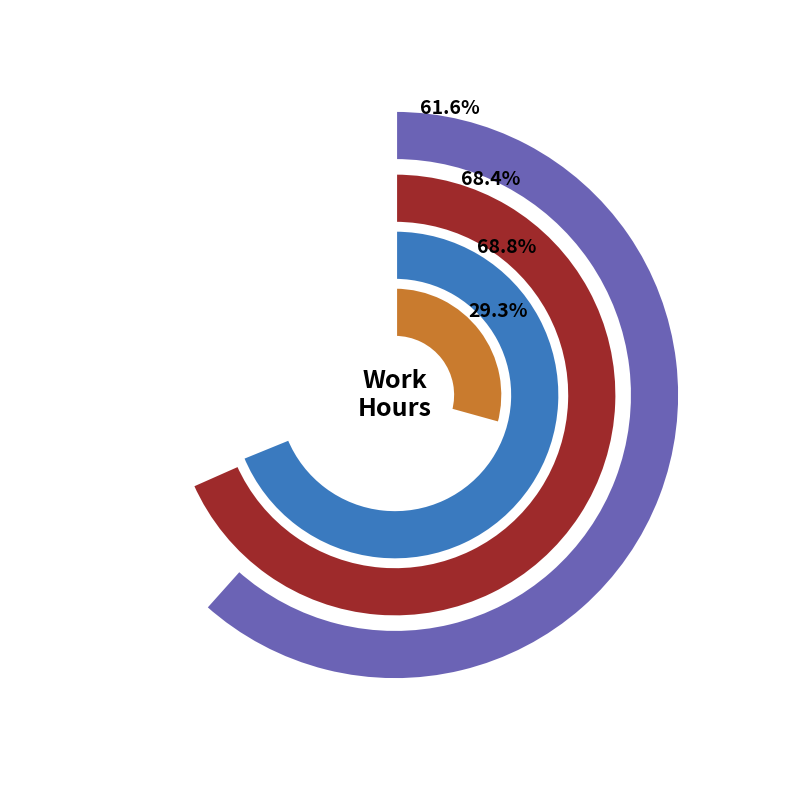

Is it true that Day 6 is 1% of the pie?

False